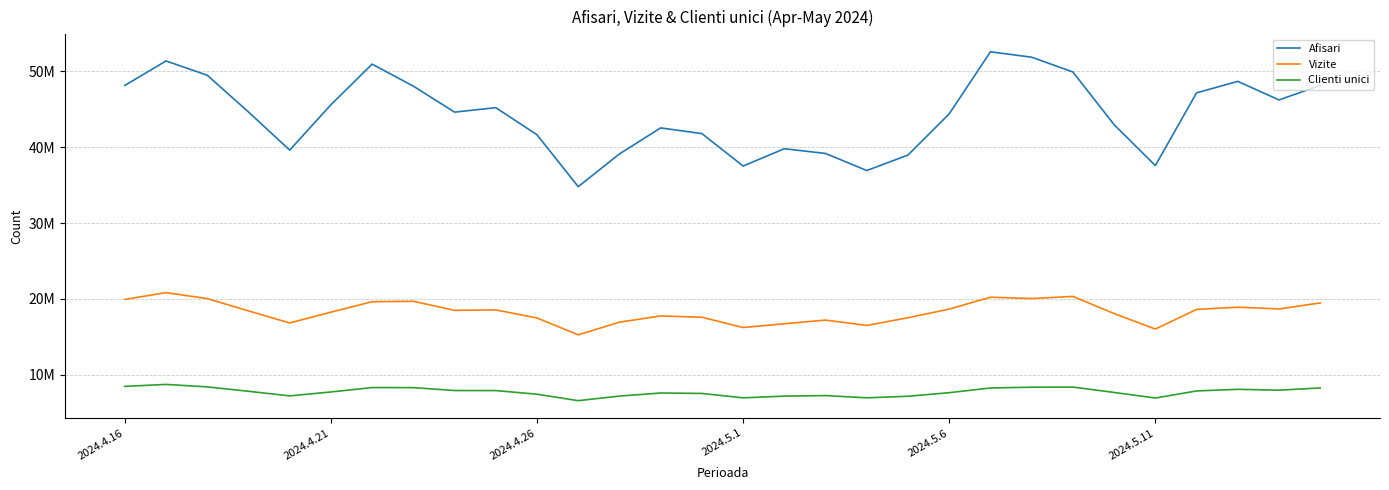

Does the chart have visible grid lines?

Yes